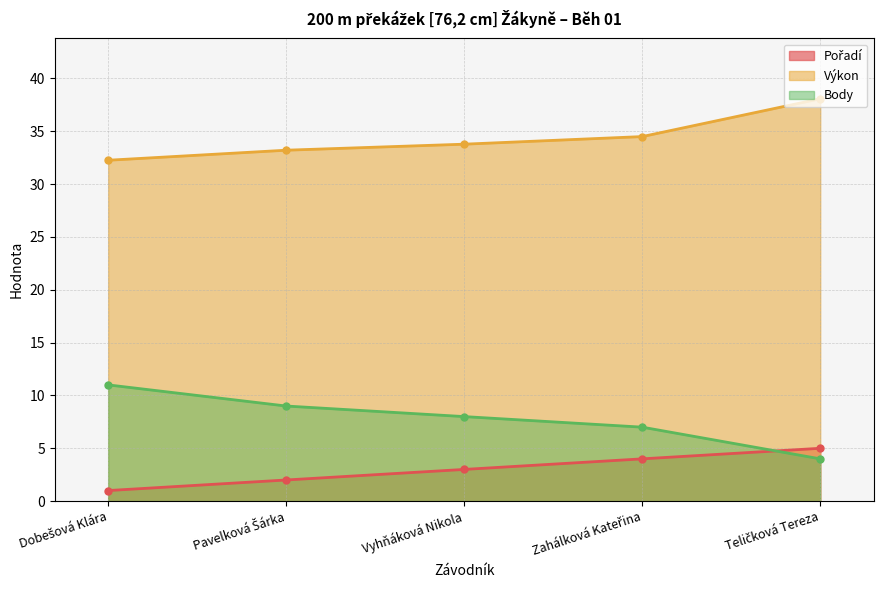

The Body series shows 11.0 at Dobešová Klára. True or false?

True